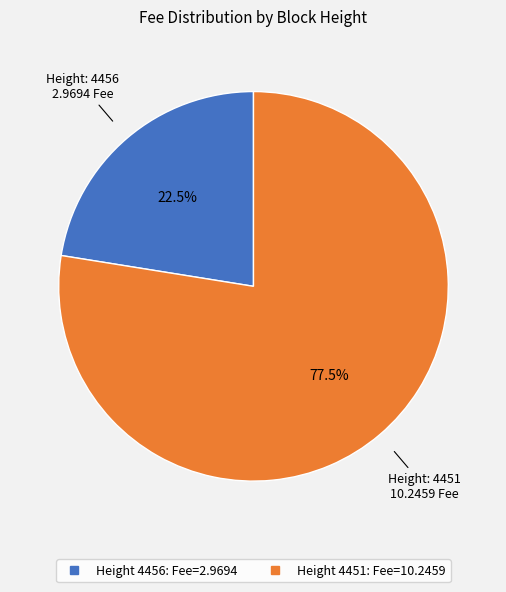

Does any single category account for the majority?

Yes